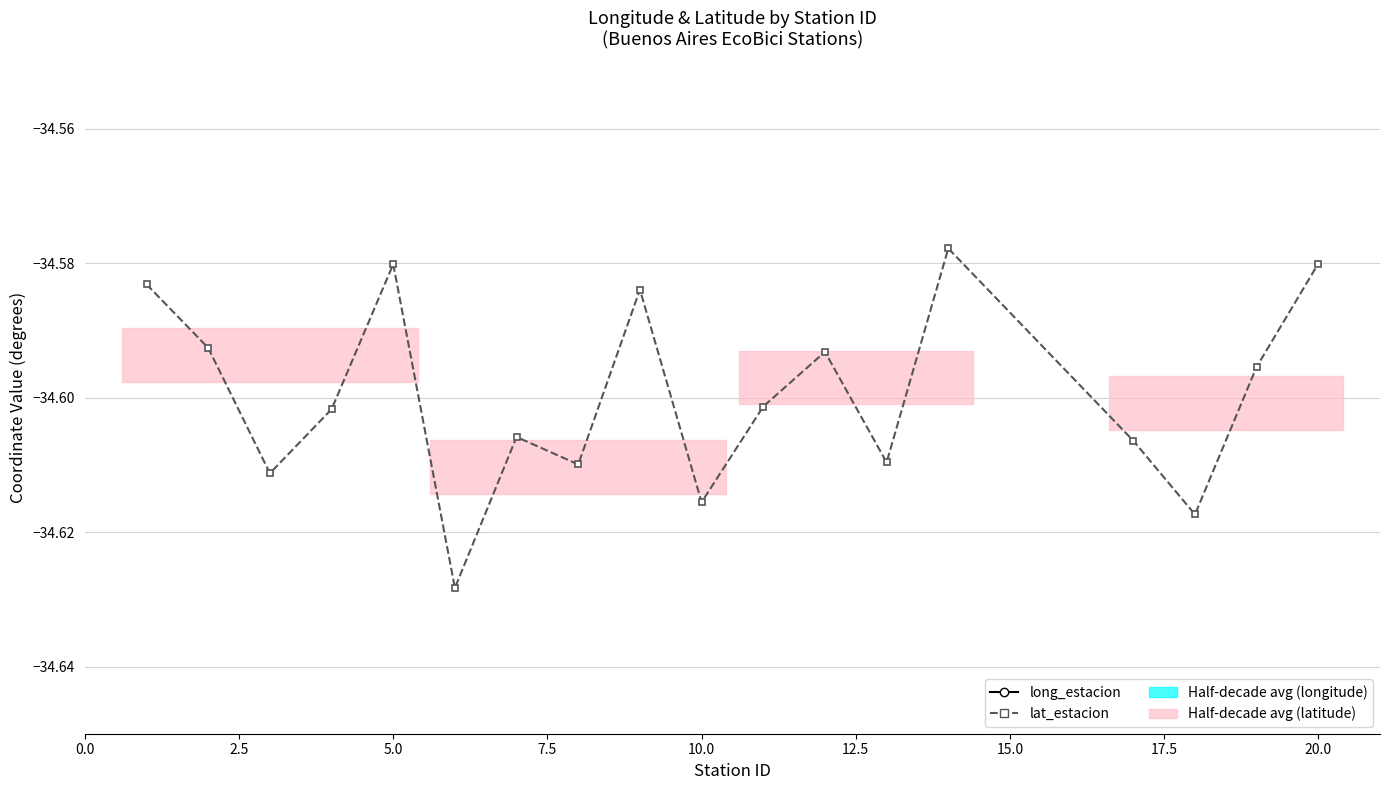

True or false: lat_estacion has a value of -51.7 at 15.

False